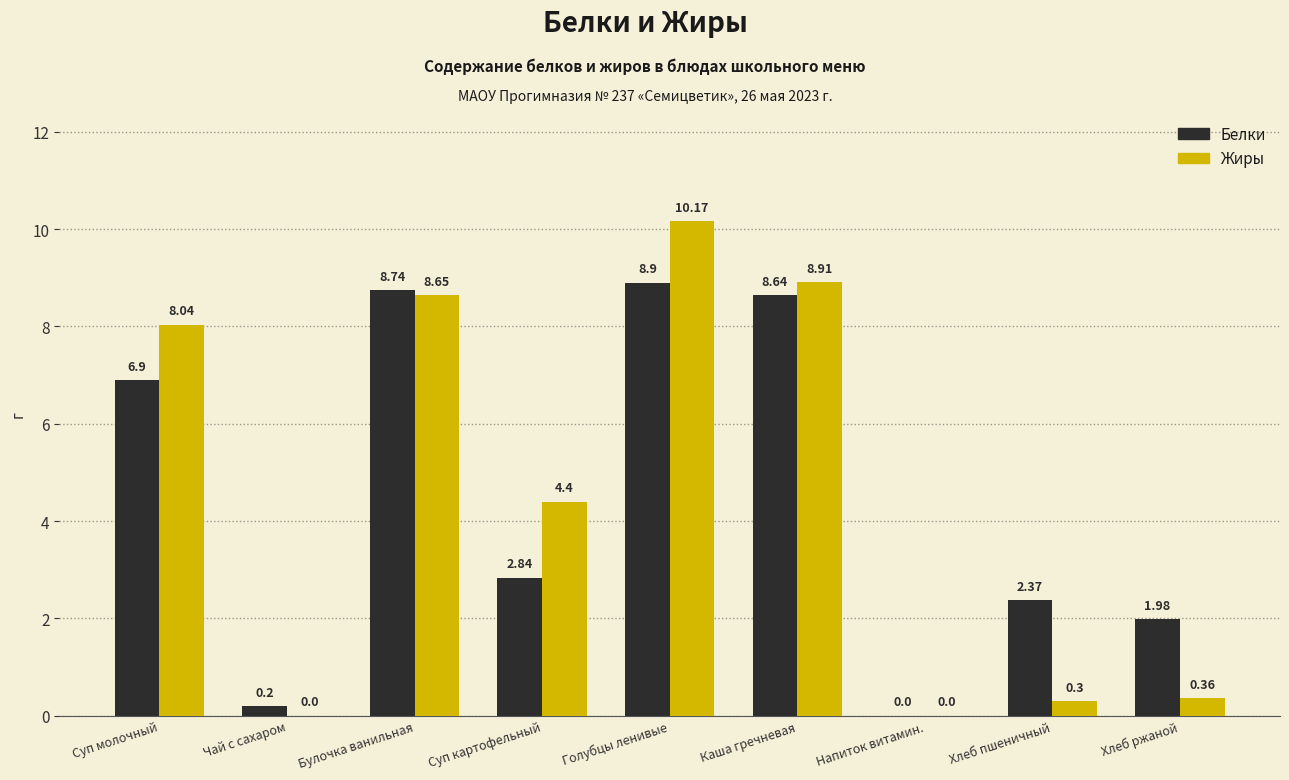

At which category does the chart reach its peak across all series?

Голубцы ленивые